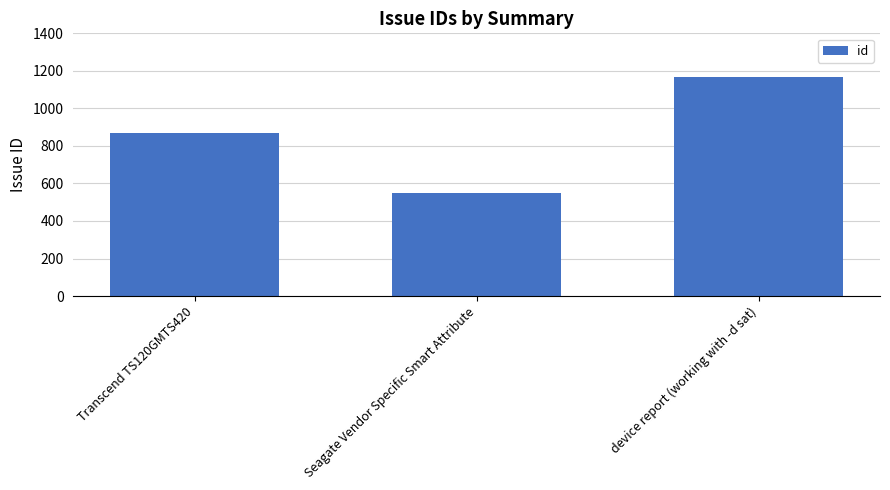

Are the bars grouped side by side (vs. stacked)?

No